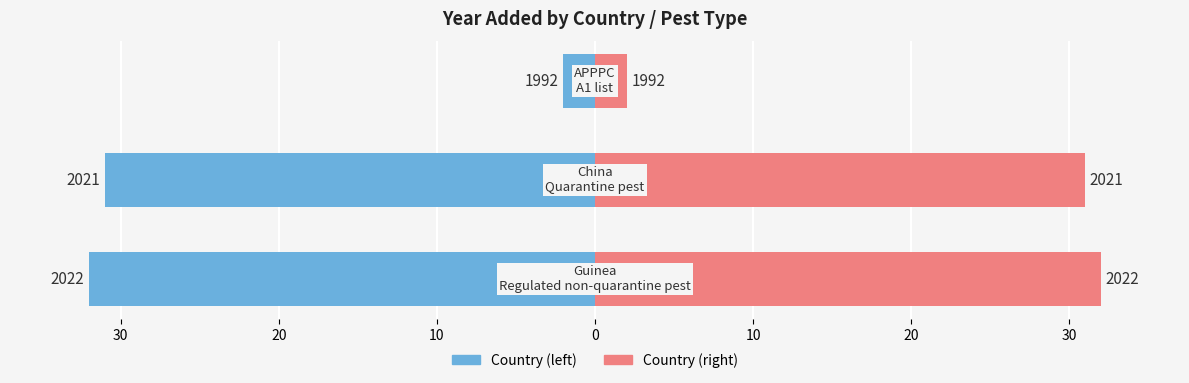

How many bars are there in total?

6